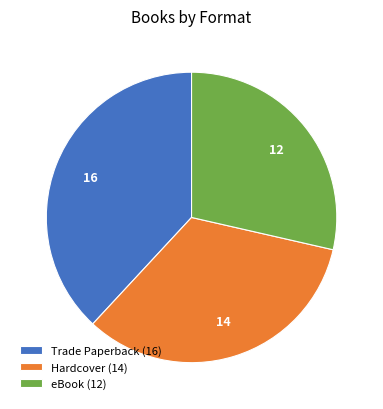

Is there any slice that represents more than half of the pie?

No